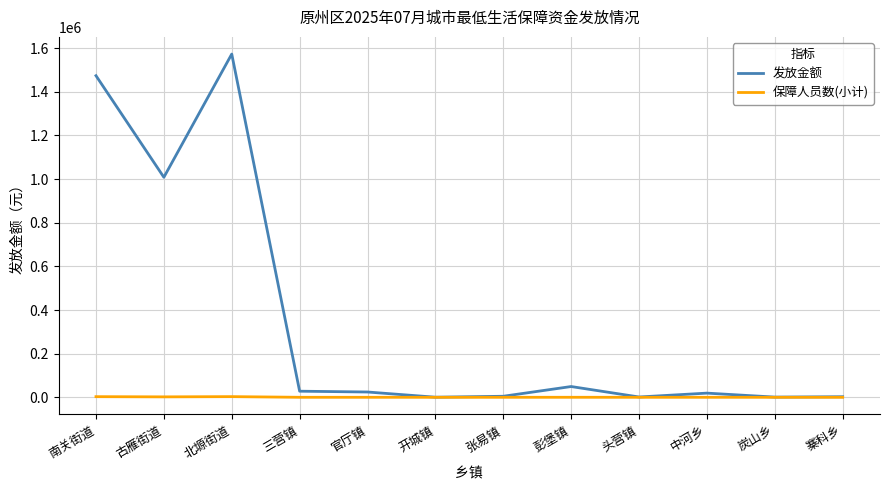

Which series has the largest total across all categories?

发放金额